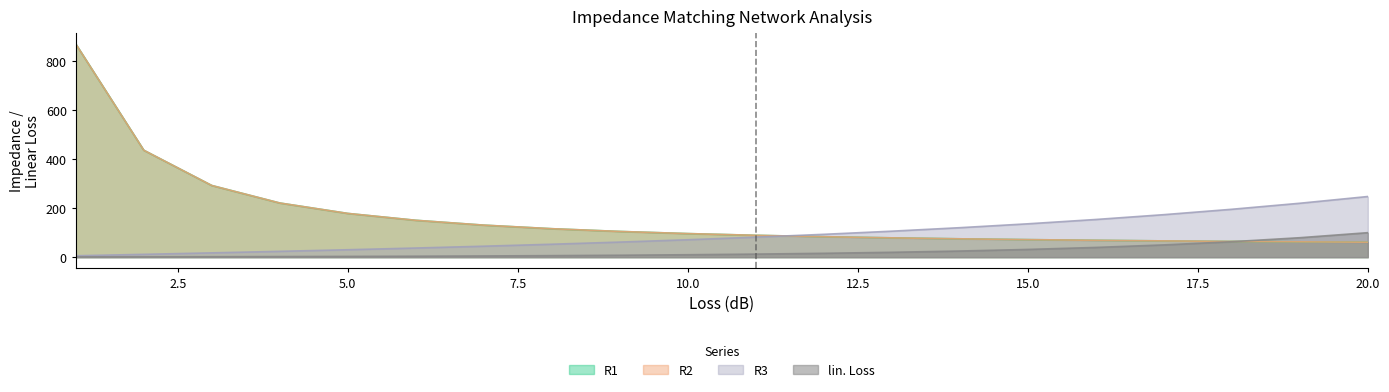

How many intersections are there between lin. Loss and R1?

1